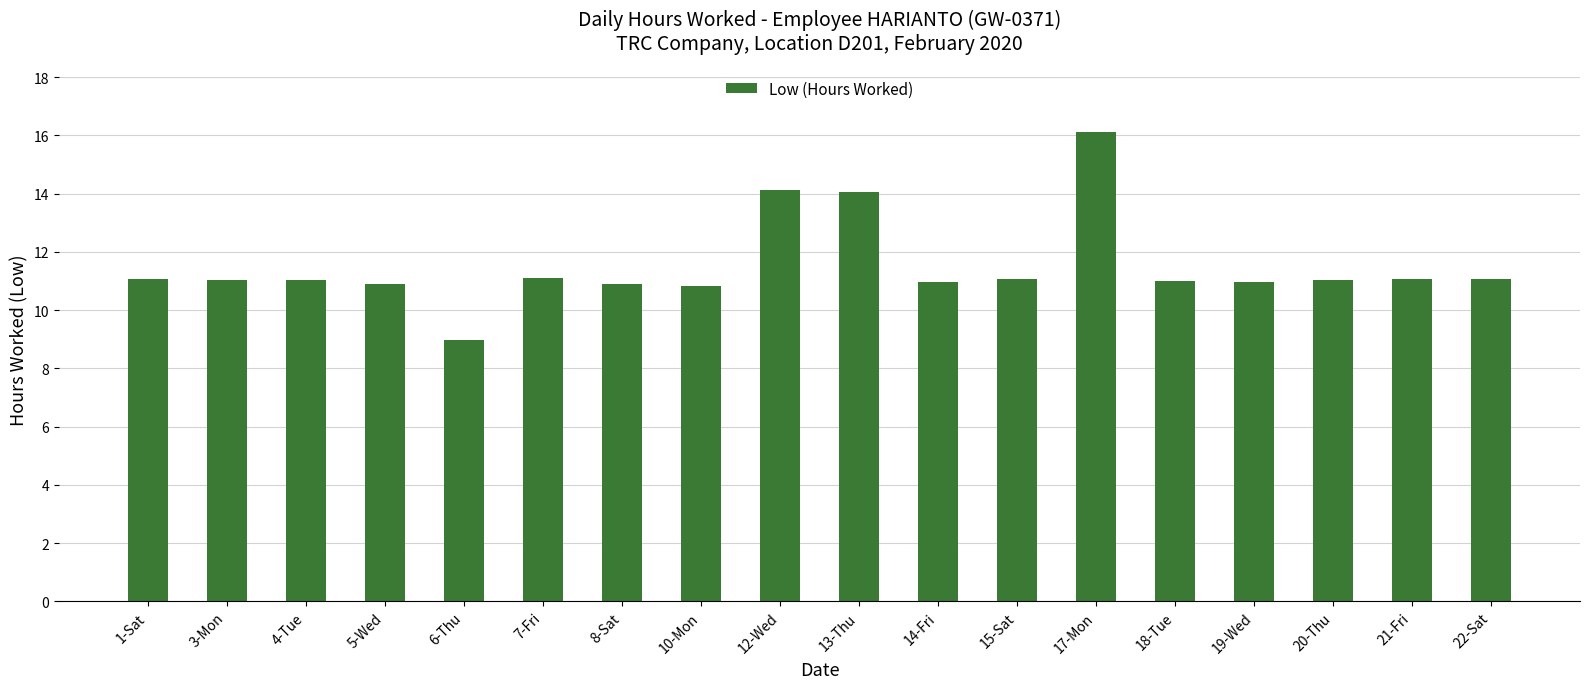

Between 8-Sat and 17-Mon, which is larger?

17-Mon